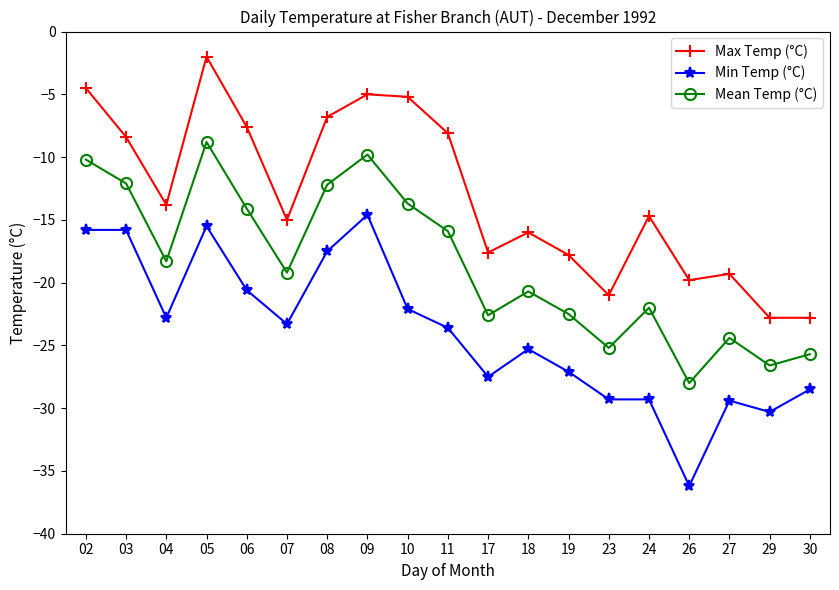

What is the difference between the second highest and minimum values in the Max Temp (°C) series?

18.3